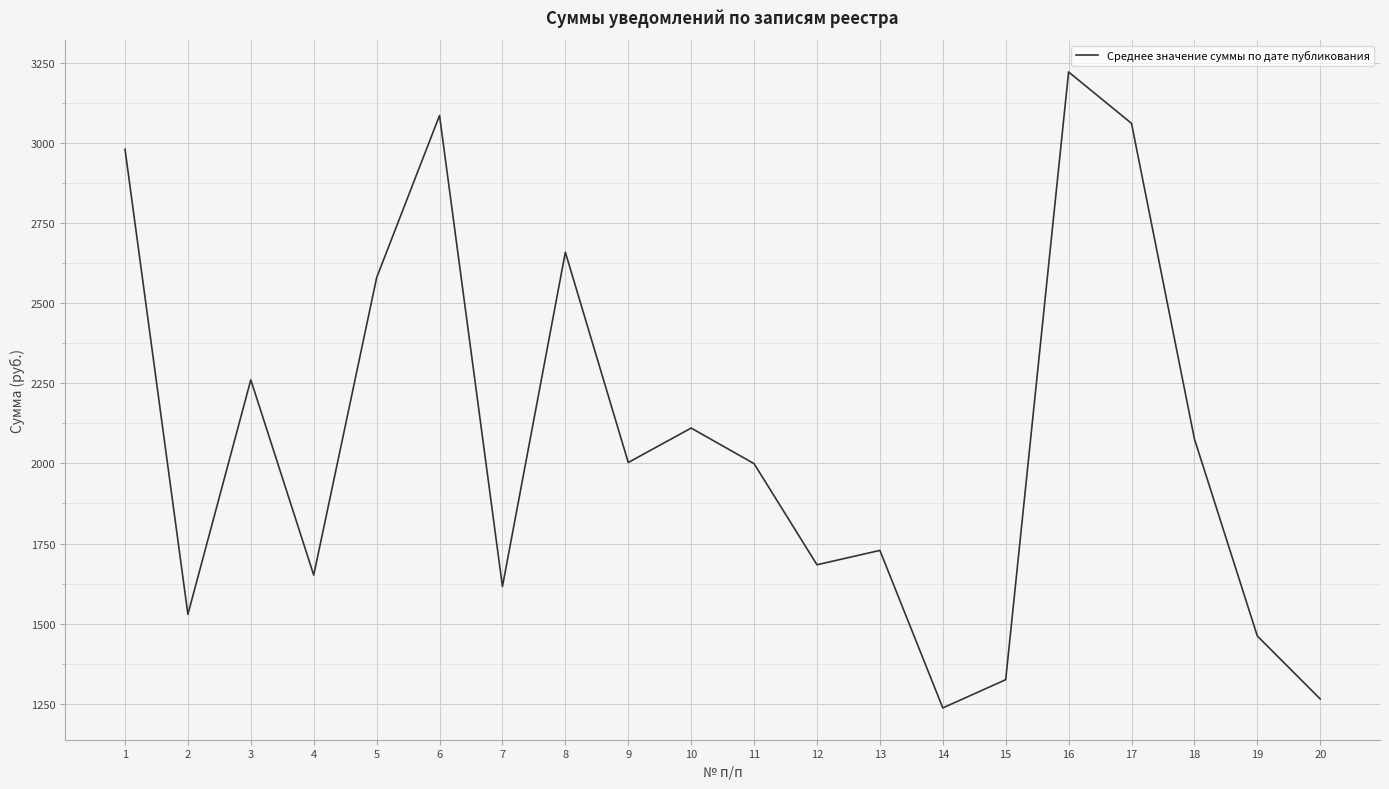

What is the smallest value displayed?

1237.3